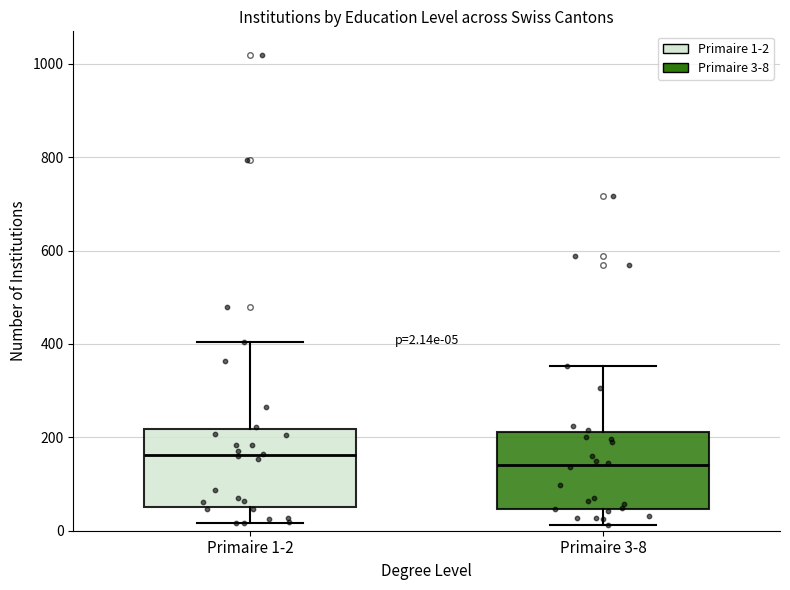

Which box has the highest median line?

Primaire 1-2